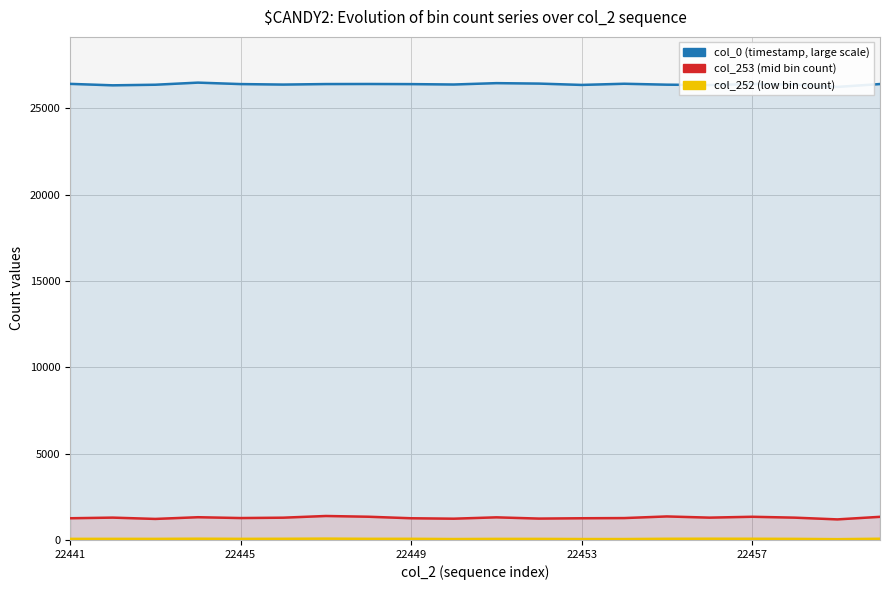

Is the value of col_253 (mid bin count) at 14 greater than the value of col_0 (timestamp, scaled x10^-6) at 10?

No